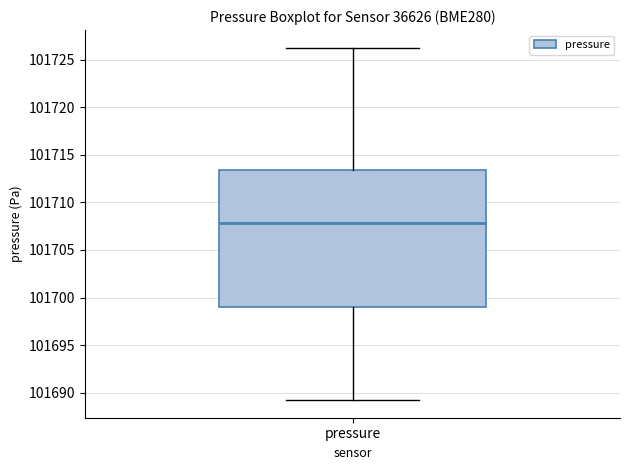

Read this box plot against the y-axis: the position of the median line, the range covered by the box, and the ends of both whiskers. The values are not printed on the chart, so give them approximately, as read against the axis.

median 101708.0, box 101699.0 to 101713.5, whiskers 101689.0 to 101726.5